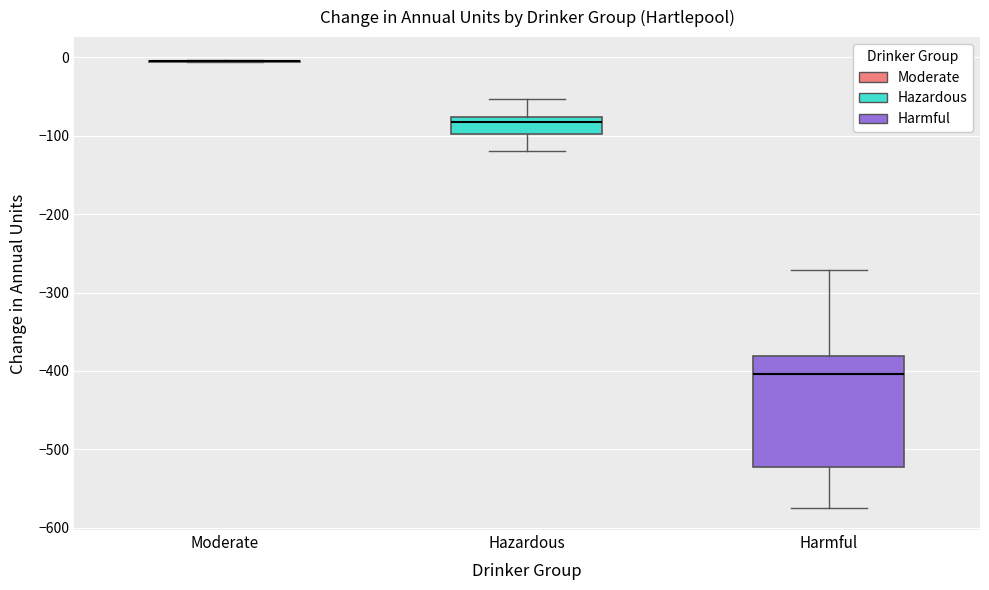

Comparing the boxes themselves (not the whiskers), which one is the tallest?

Harmful